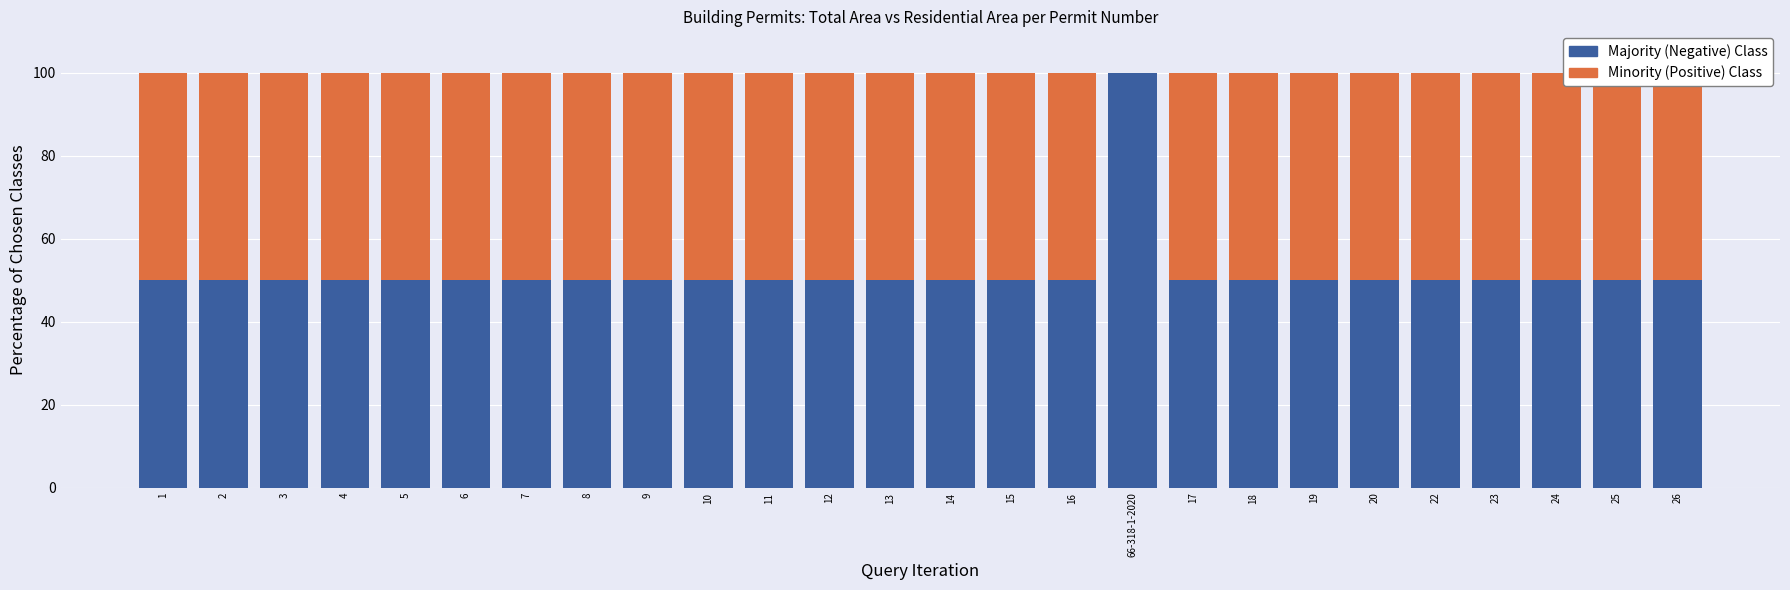

Which series has the widest spread of values?

Majority (Negative) Class